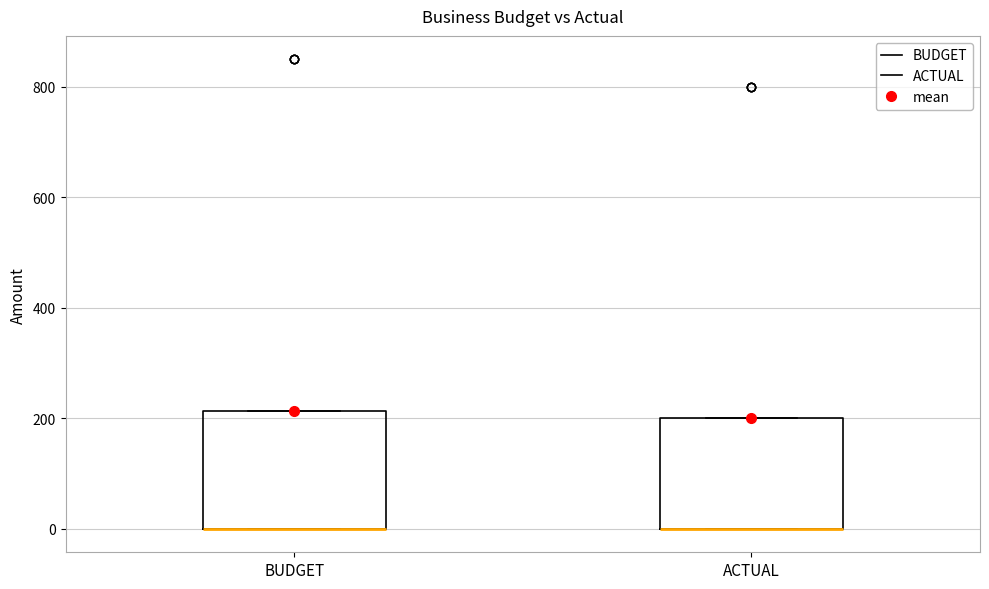

Where is the lower edge of the box for BUDGET on the y-axis? The values are not printed on the chart, so give them approximately, as read against the axis.

0